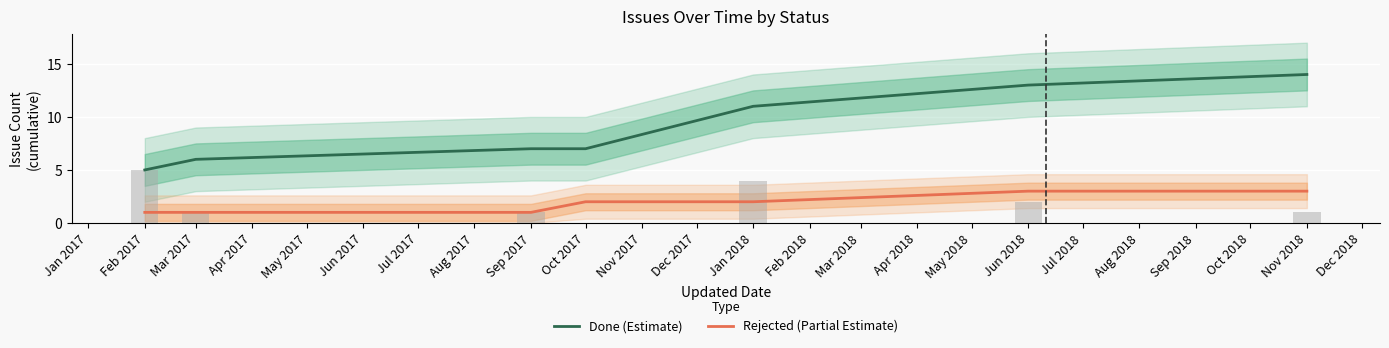

True or false: Done (Estimate) and Rejected (Partial Estimate) intersect in this chart.

False